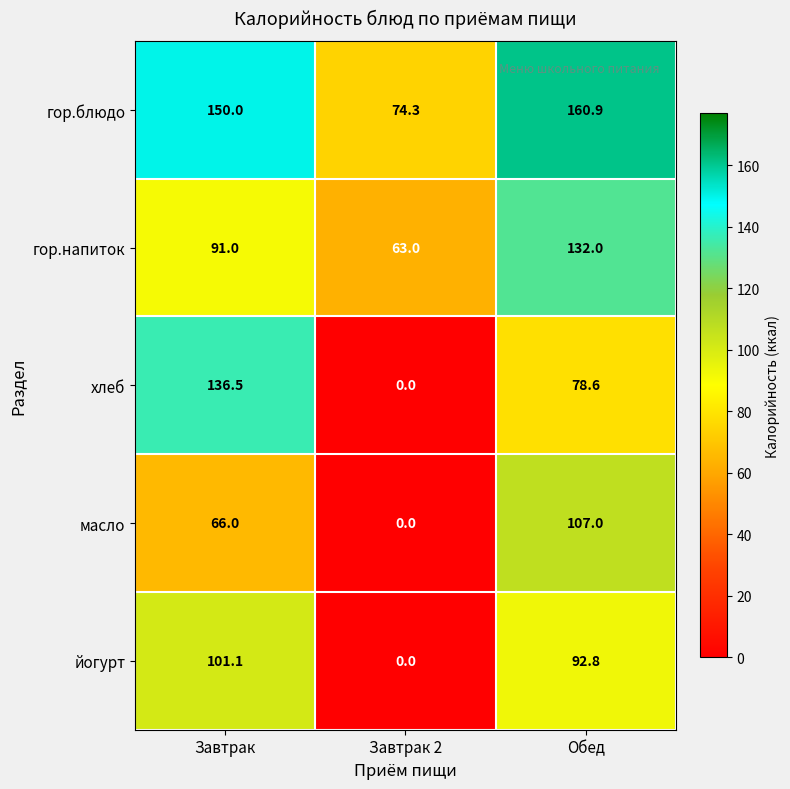

Reading left to right, what are all the values shown in this chart?

гор.блюдо: 150.0	74.3	160.9
гор.напиток: 91.0	63.0	132.0
хлеб: 136.5	0.0	78.6
масло: 66.0	0.0	107.0
йогурт: 101.1	0.0	92.8